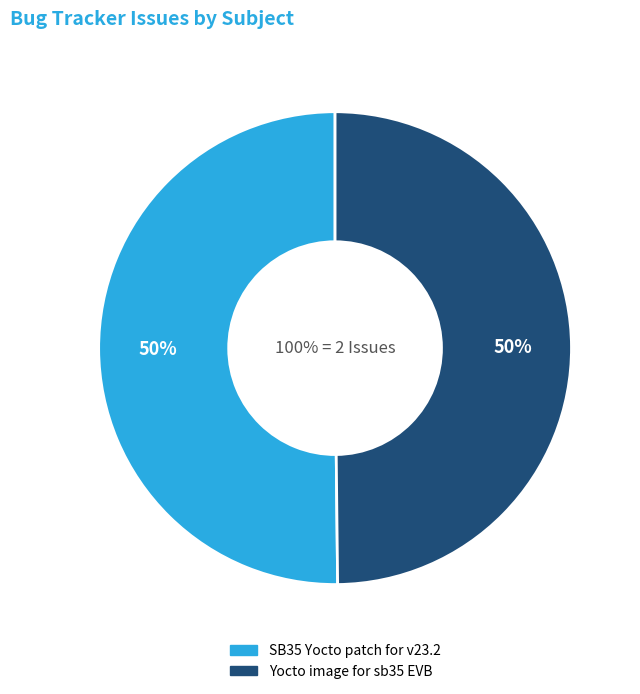

Rank the categories by value from lowest to highest.

Yocto image for sb35 EVB, SB35 Yocto patch for v23.2